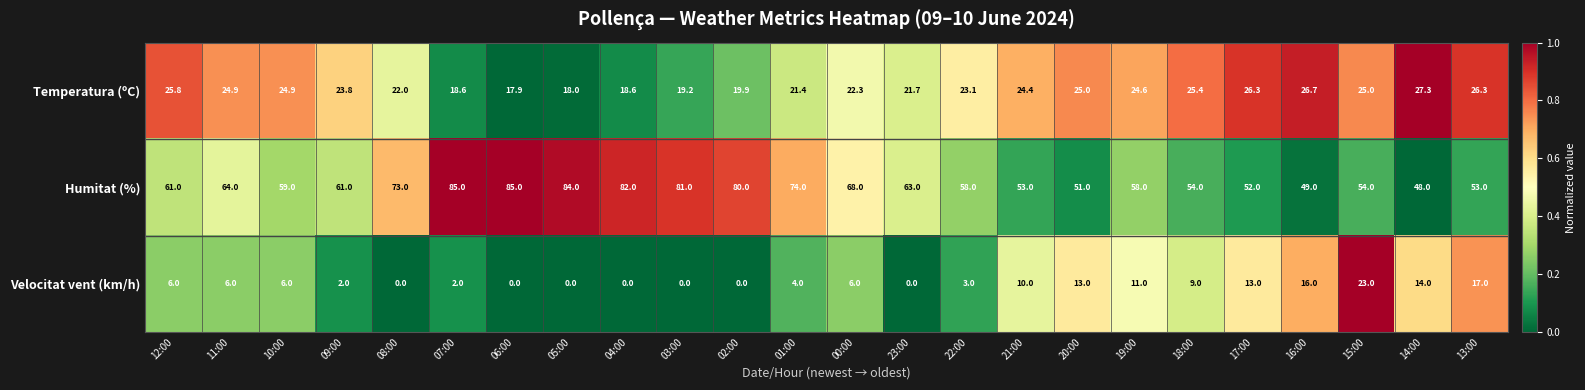

Which category has the lowest value in the Humitat (%) series?

14:00